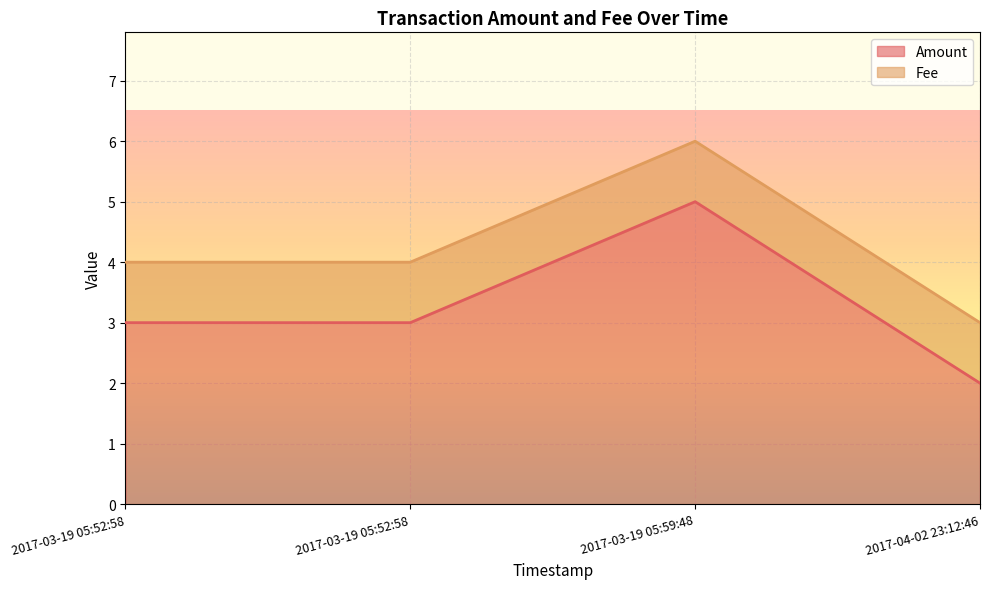

At which category does Amount reach its first local peak?

2017-03-19 05:59:48